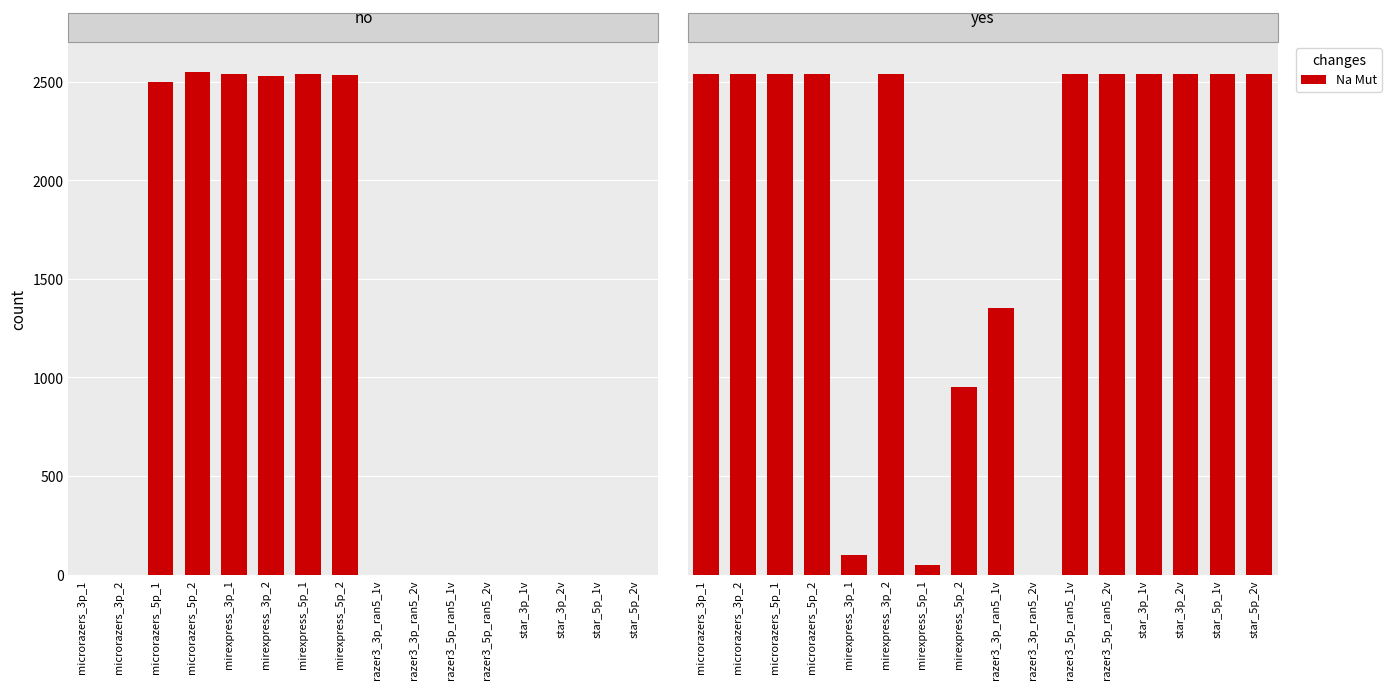

What is the difference between the maximum and minimum values?

2540